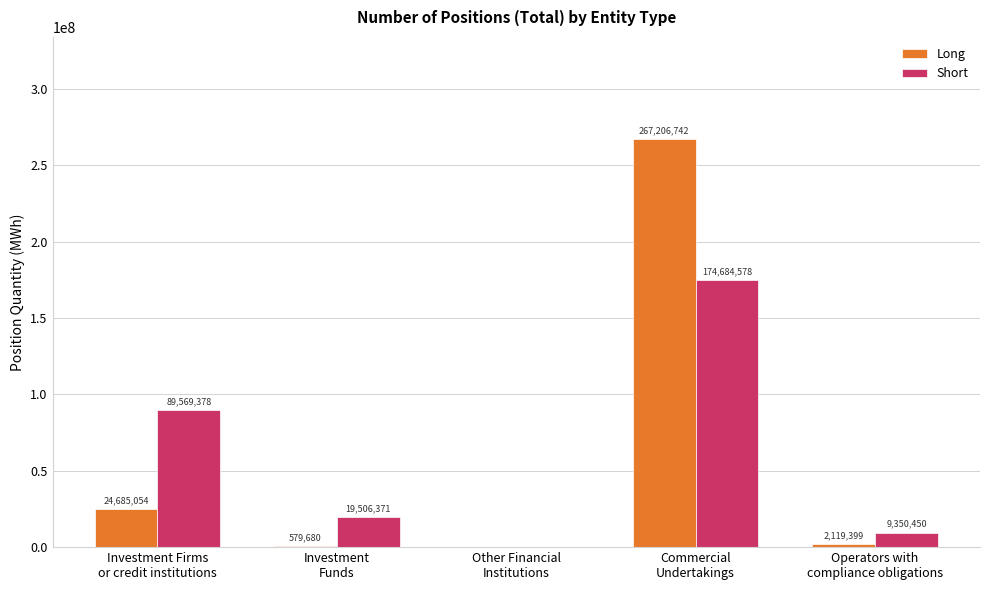

What is the sum of all Short values?

293110777.0